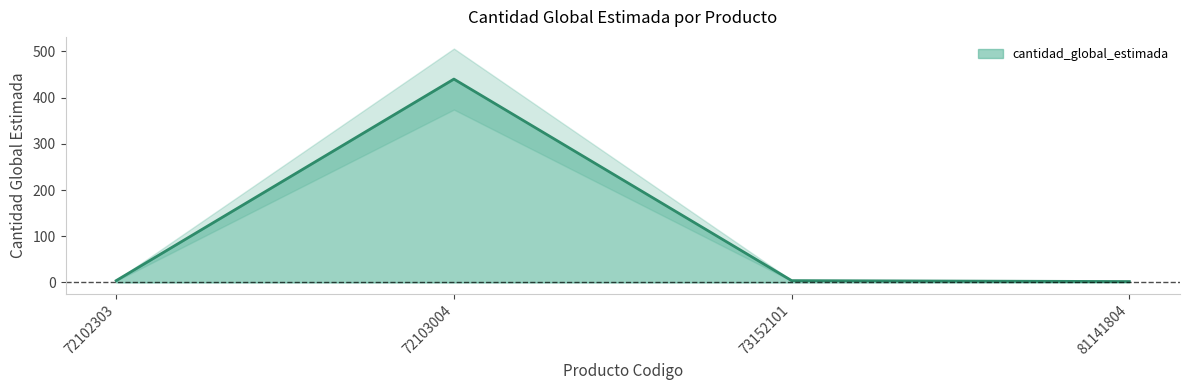

Rank the categories by value from highest to lowest.

72103004, 72102303, 73152101, 81141804